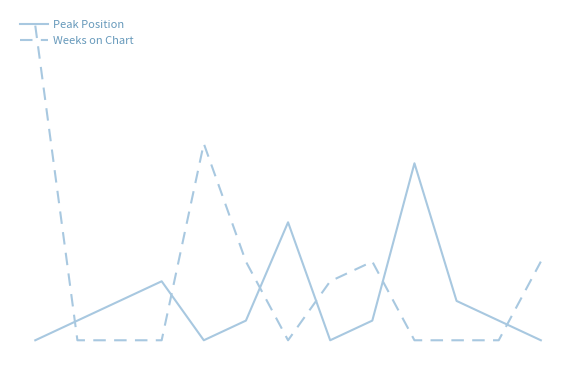

Reading left to right, transcribe all the data shown in this chart.

Peak Position: 1	2	3	4	1	2	7	1	2	10	3	2	1
Weeks on Chart: 17	1	1	1	11	5	1	4	5	1	1	1	5